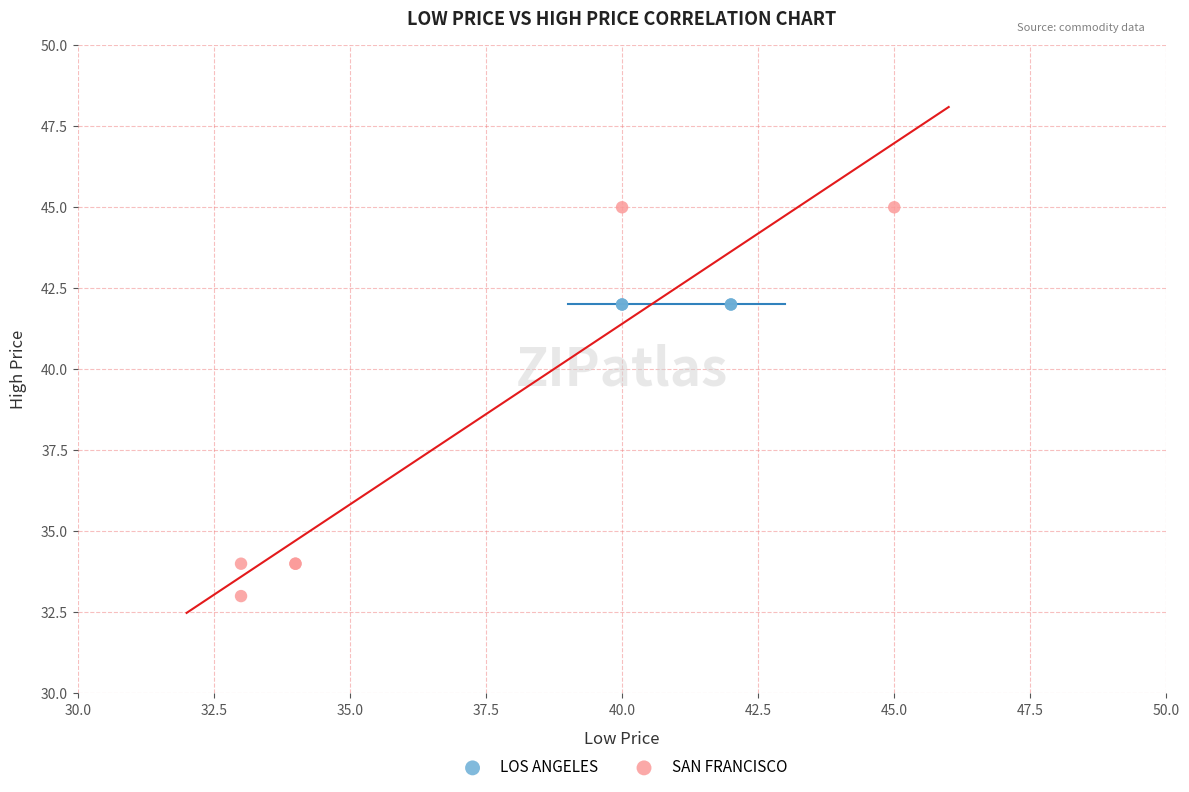

Which series reaches the minimum Y coordinate?

SAN FRANCISCO